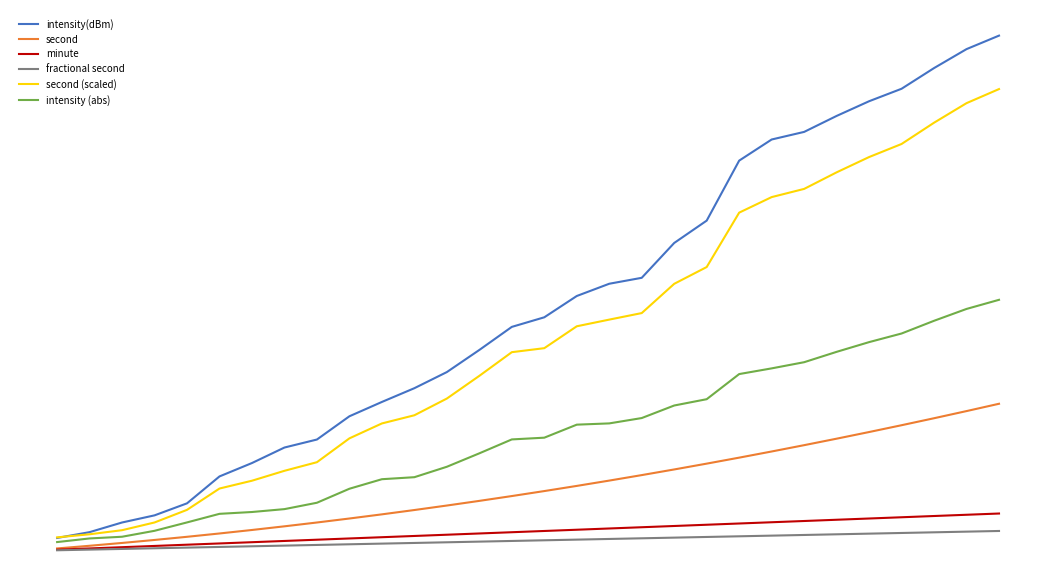

What are all the series names shown in the legend?

intensity(dBm), second, minute, fractional second, second (scaled), intensity (abs)